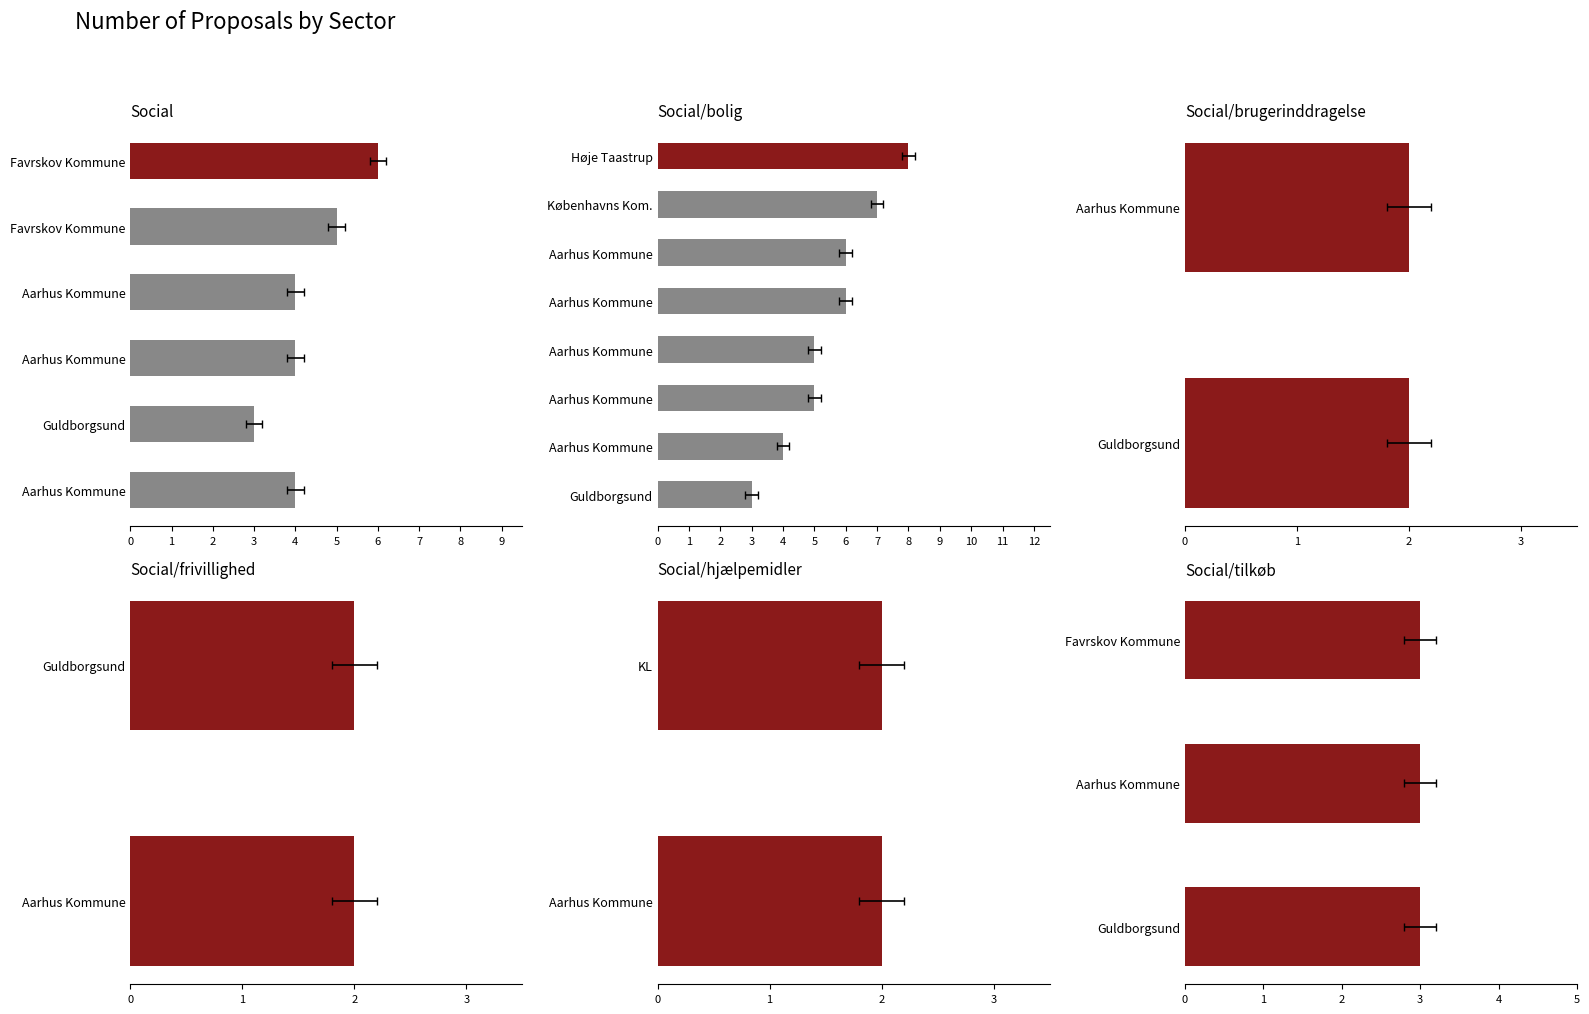

The chart shows a value of 2 at 4. True or false?

True